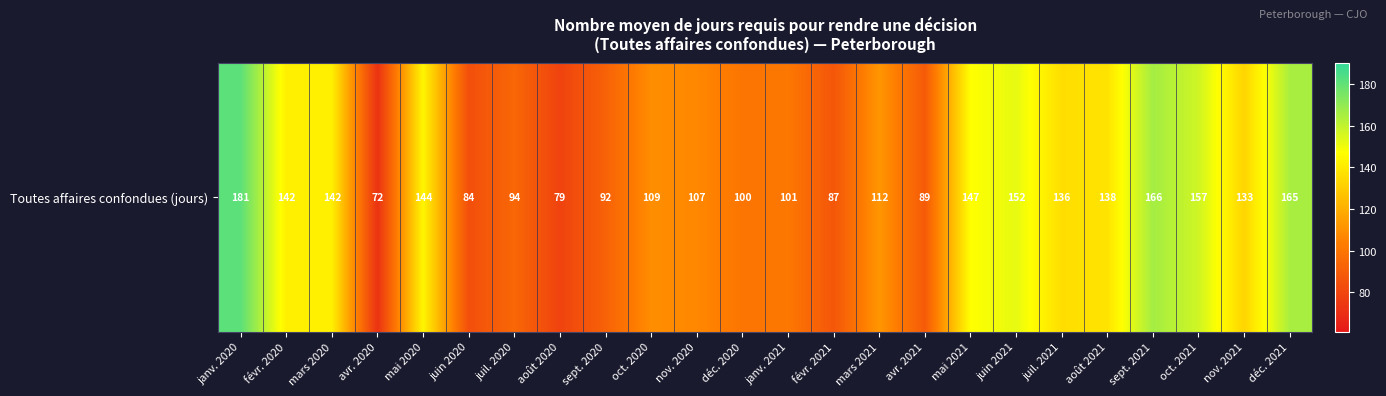

Where is the data nearest to the value 126?

nov. 2021